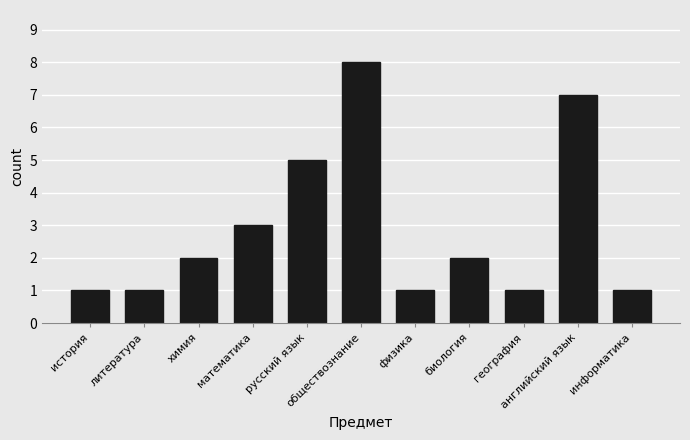

What is the difference between the values at химия and физика?

1